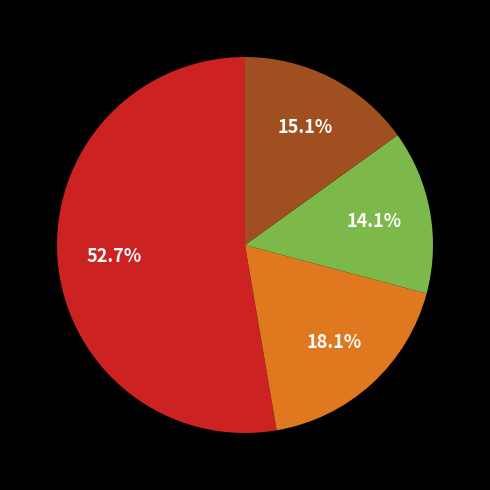

Is there a majority slice in this chart?

Yes